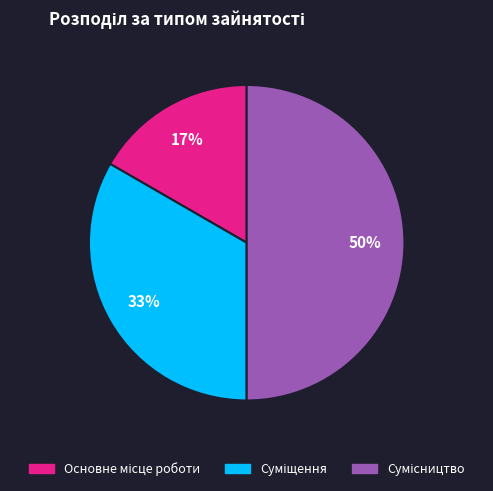

To the nearest percent, what is the average slice percentage?

33%